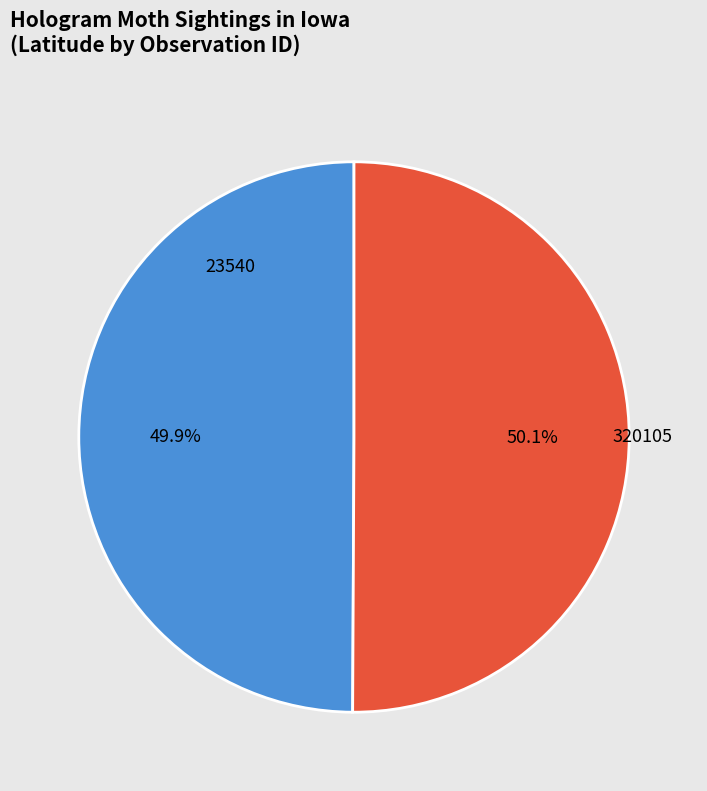

What is the ratio of the value at 320105 to the value at 23540?

1.0